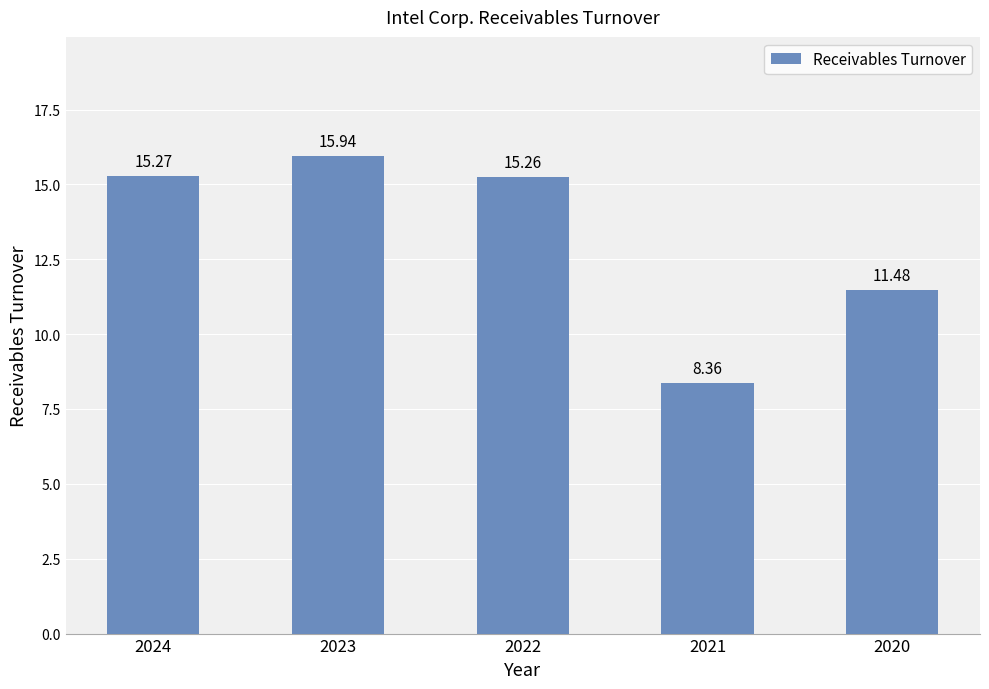

Reading left to right, transcribe all the data shown in this chart.

2024=15.3	2023=15.9	2022=15.3	2021=8.4	2020=11.5